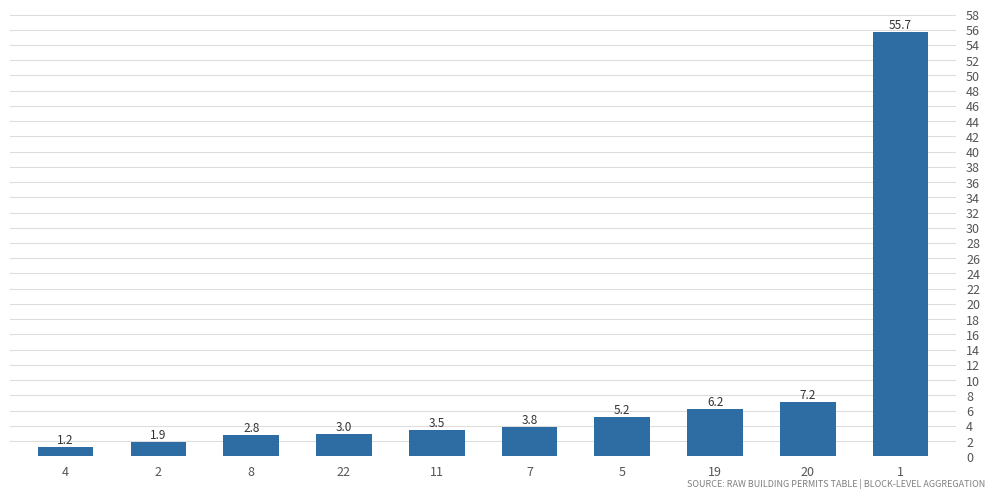

What is the label of the 9th bar from the right?

2